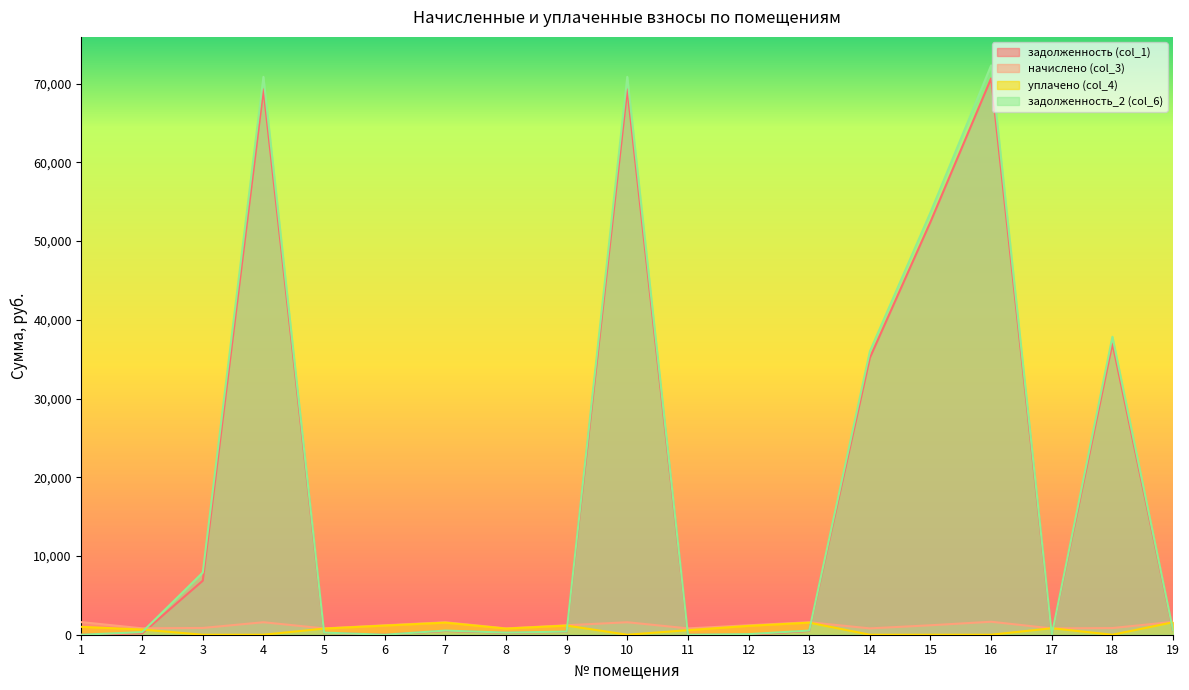

True or false: начислено (col_3) and задолженность_2 (col_6) intersect in this chart.

True